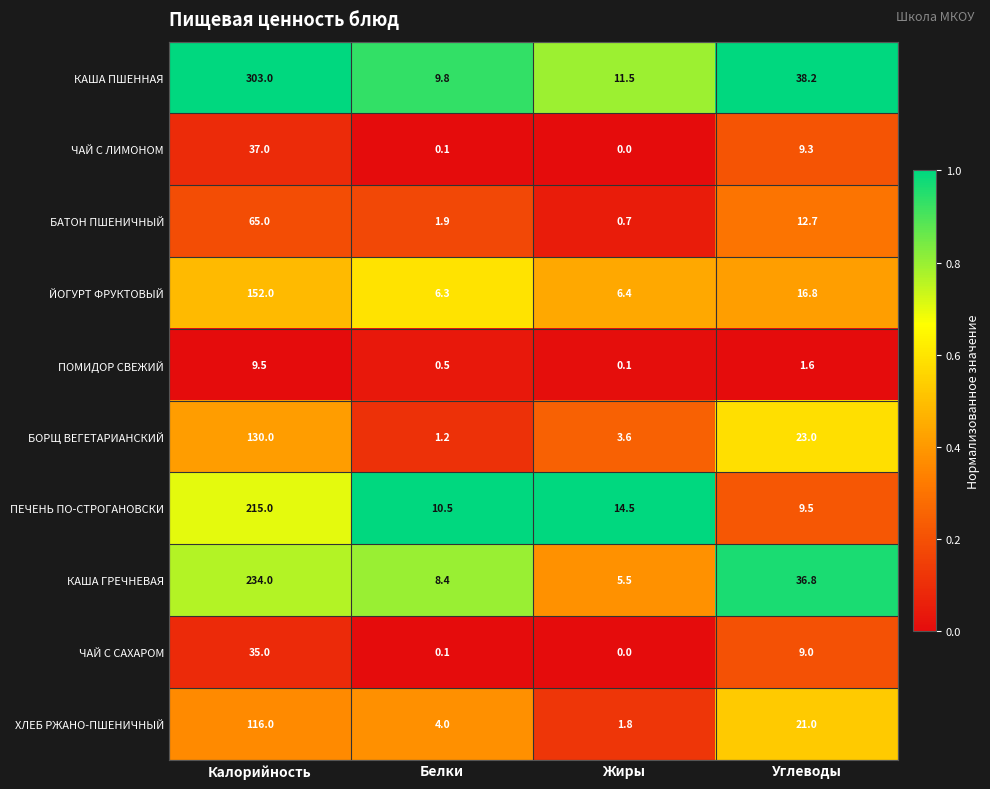

What is the difference between the maximum and minimum values in the ЧАЙ С САХАРОМ series?

35.0